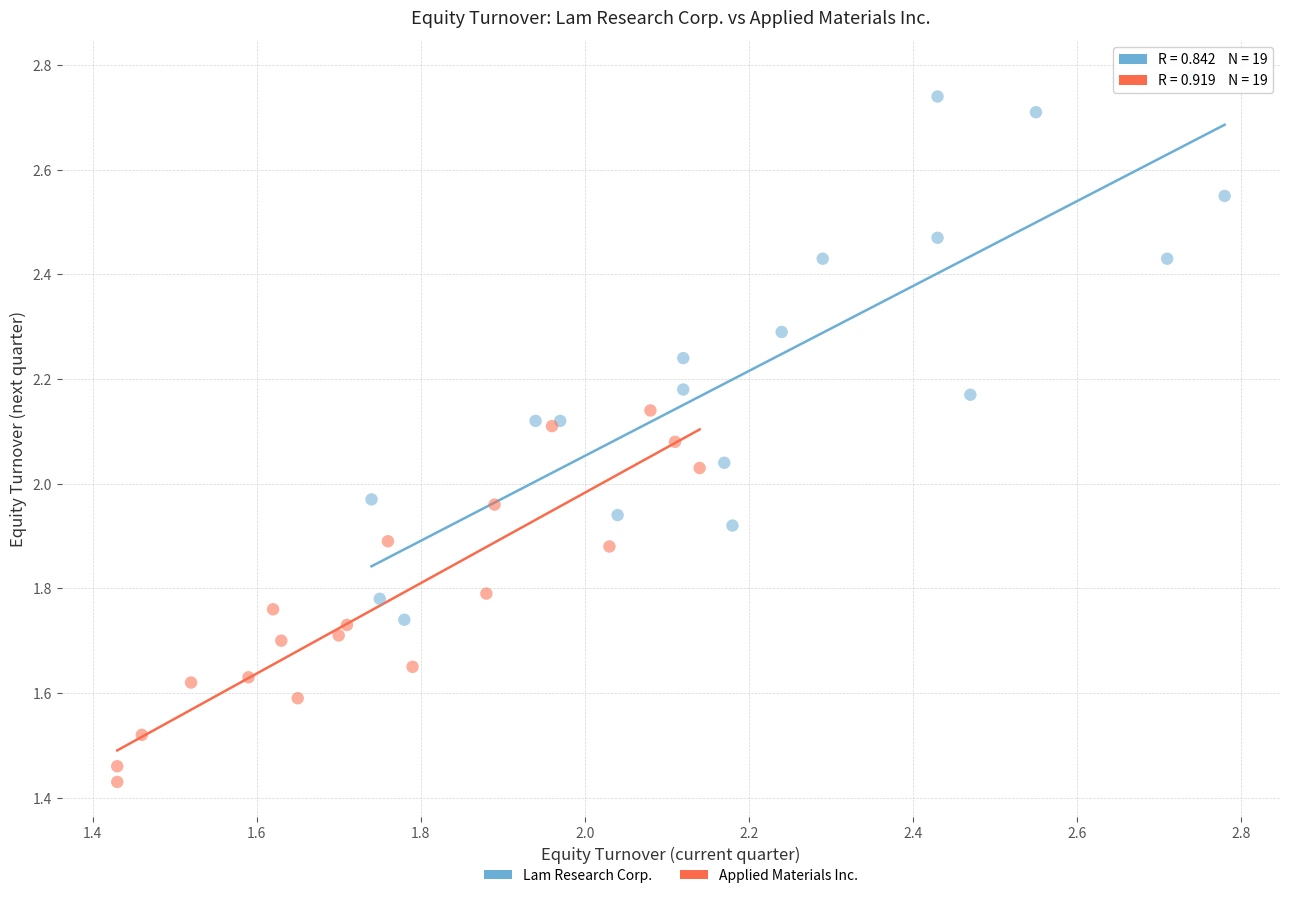

Which series reaches the minimum Y coordinate?

Applied Materials Inc.